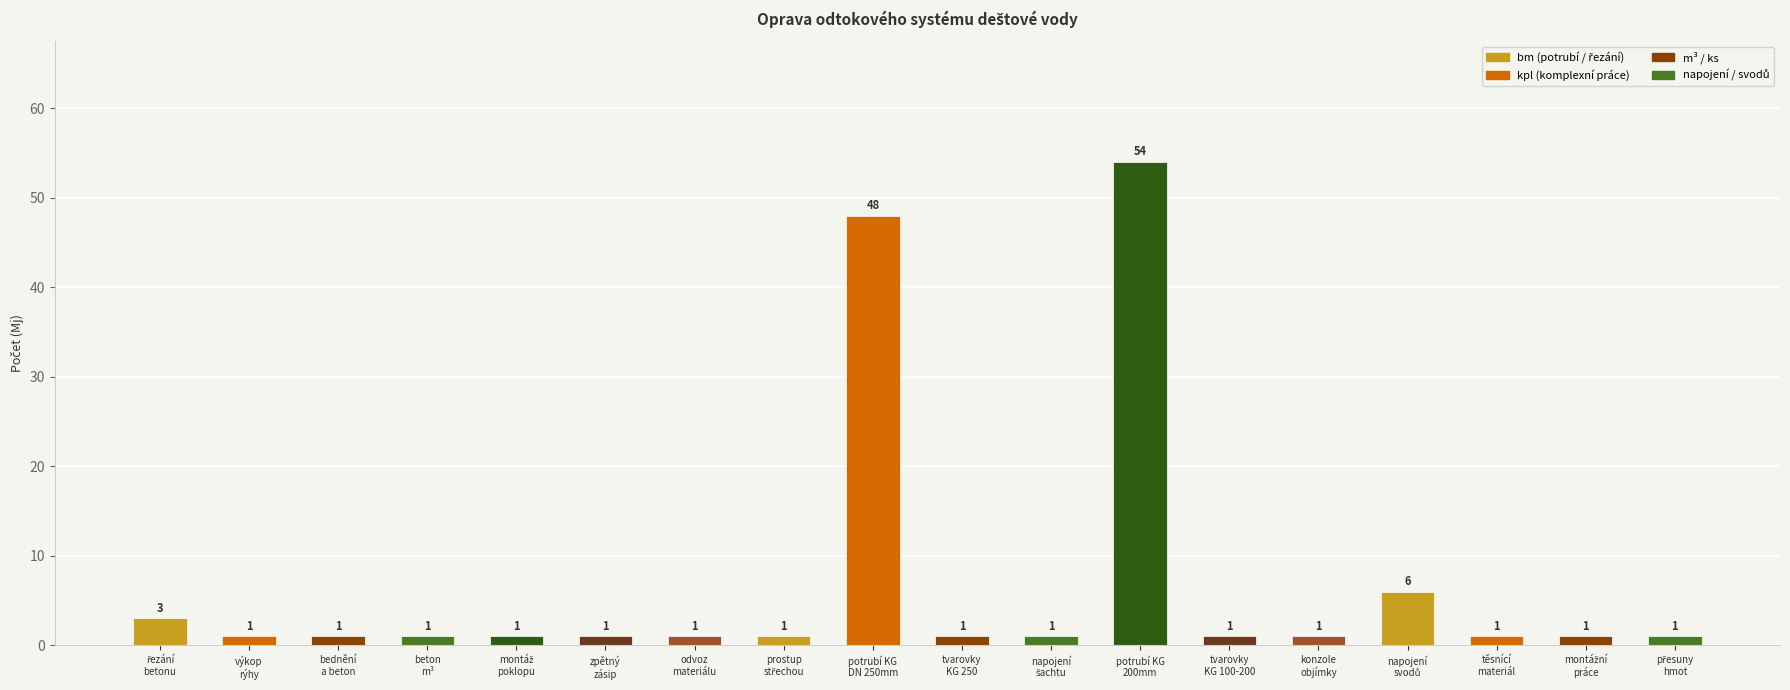

What is the difference between the maximum and minimum values?

53